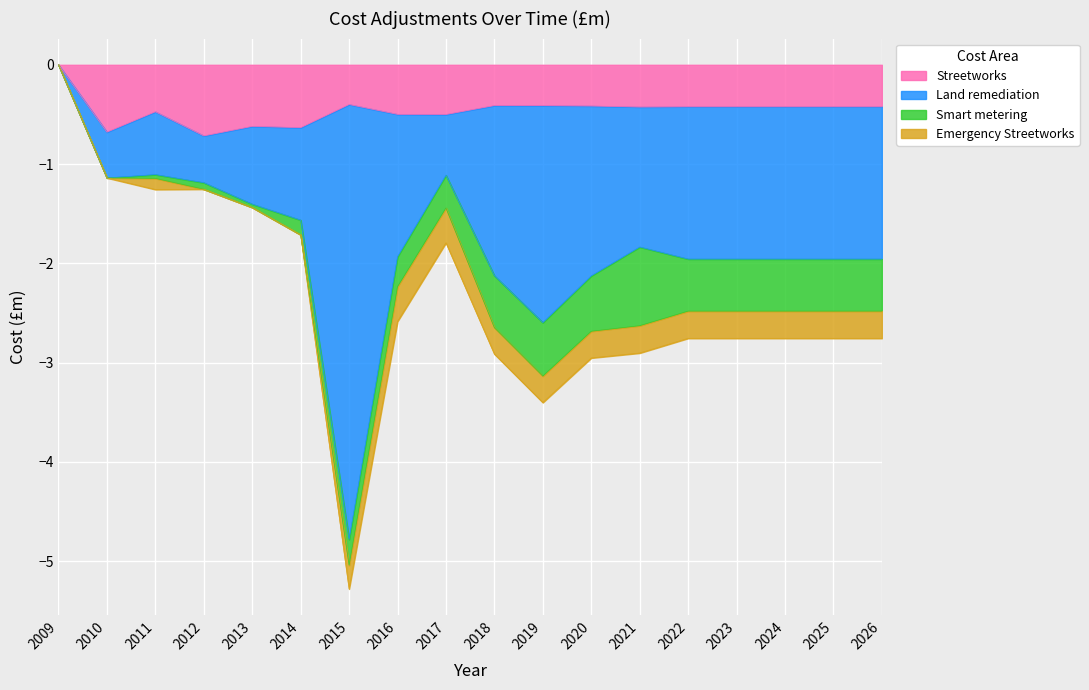

The Streetworks series shows -0.4 at 2020. True or false?

True